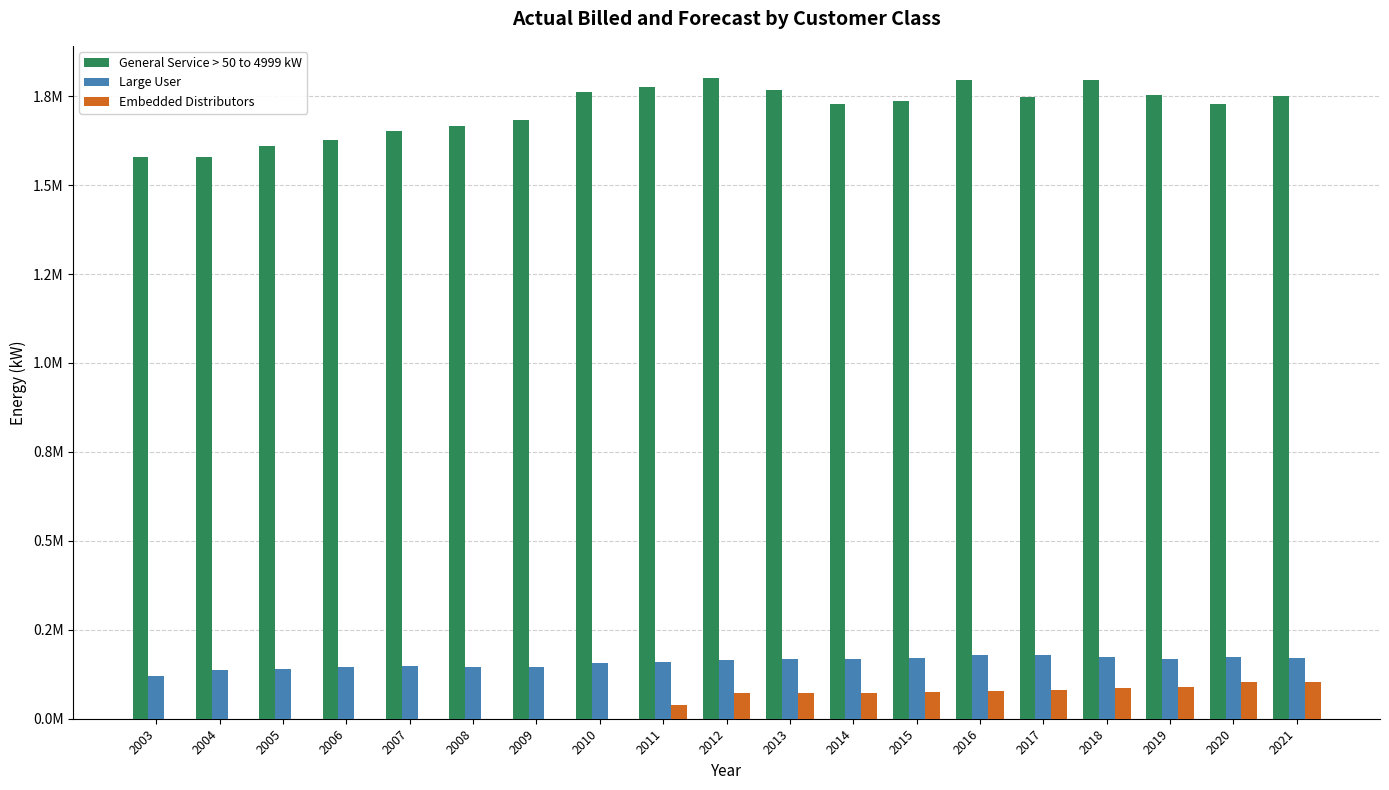

Which series has the largest total across all categories?

General Service > 50 to 4999 kW